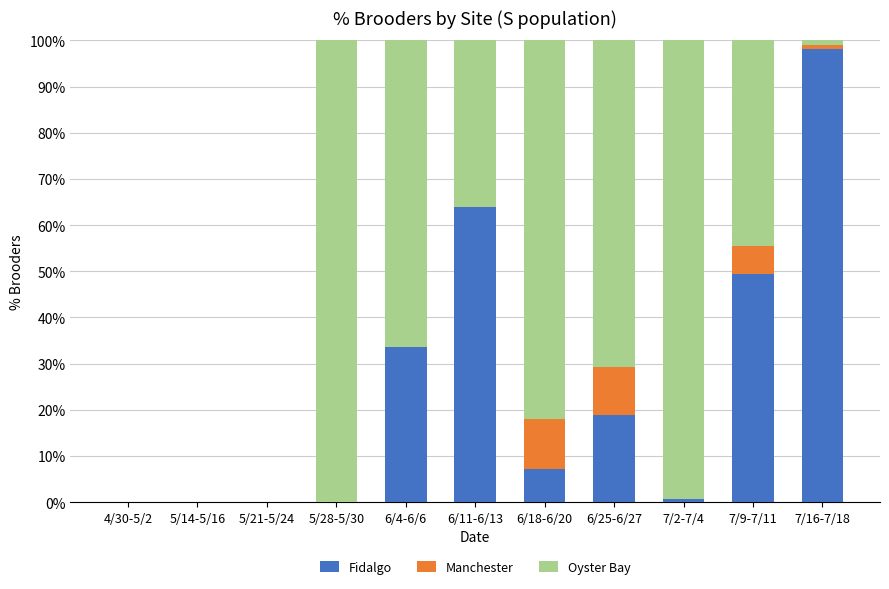

What is the total value across all series at 6/18-6/20?

100.0